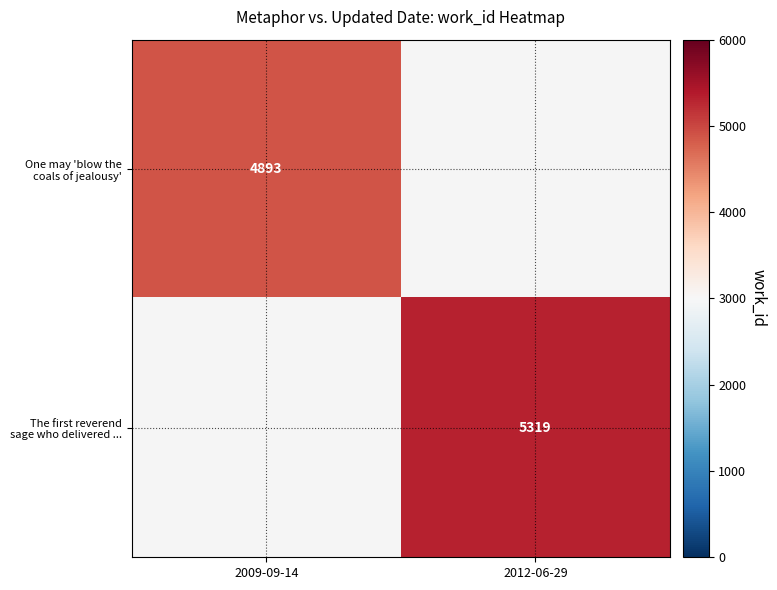

The value of One may 'blow the coals of jealousy' at 2009-09-14 is 4893.0. True or false?

True